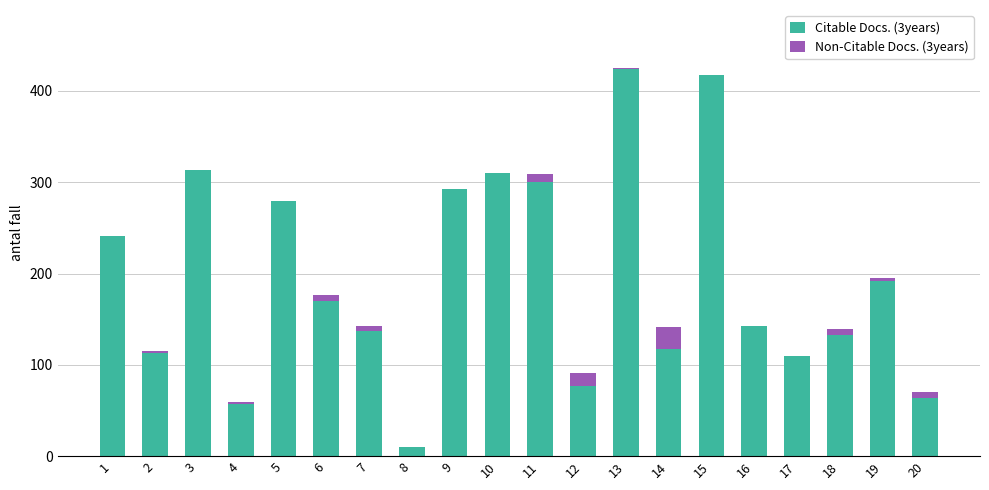

The Citable Docs. (3years) series shows 300 at 11. True or false?

True